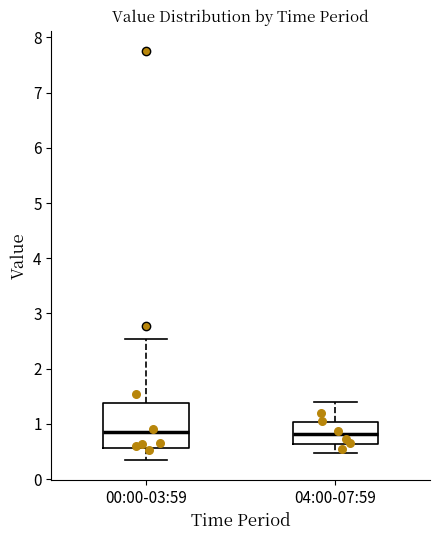

Which box is the tallest, from its lower edge to its upper edge?

00:00-03:59